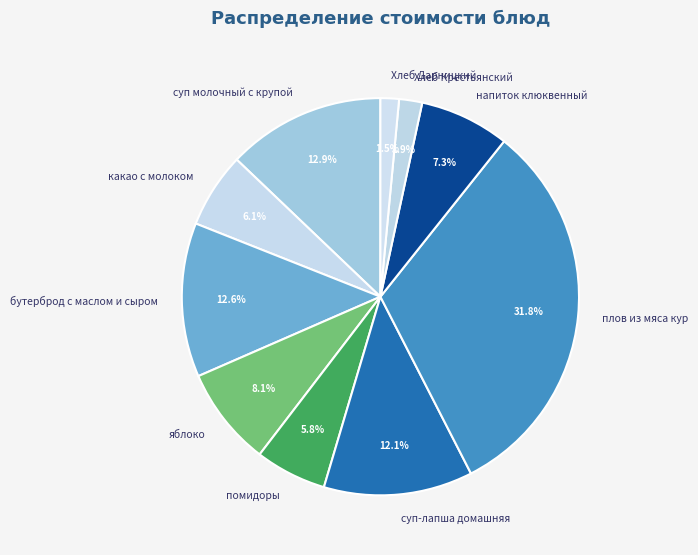

Which category has the biggest portion of the pie?

плов из мяса кур